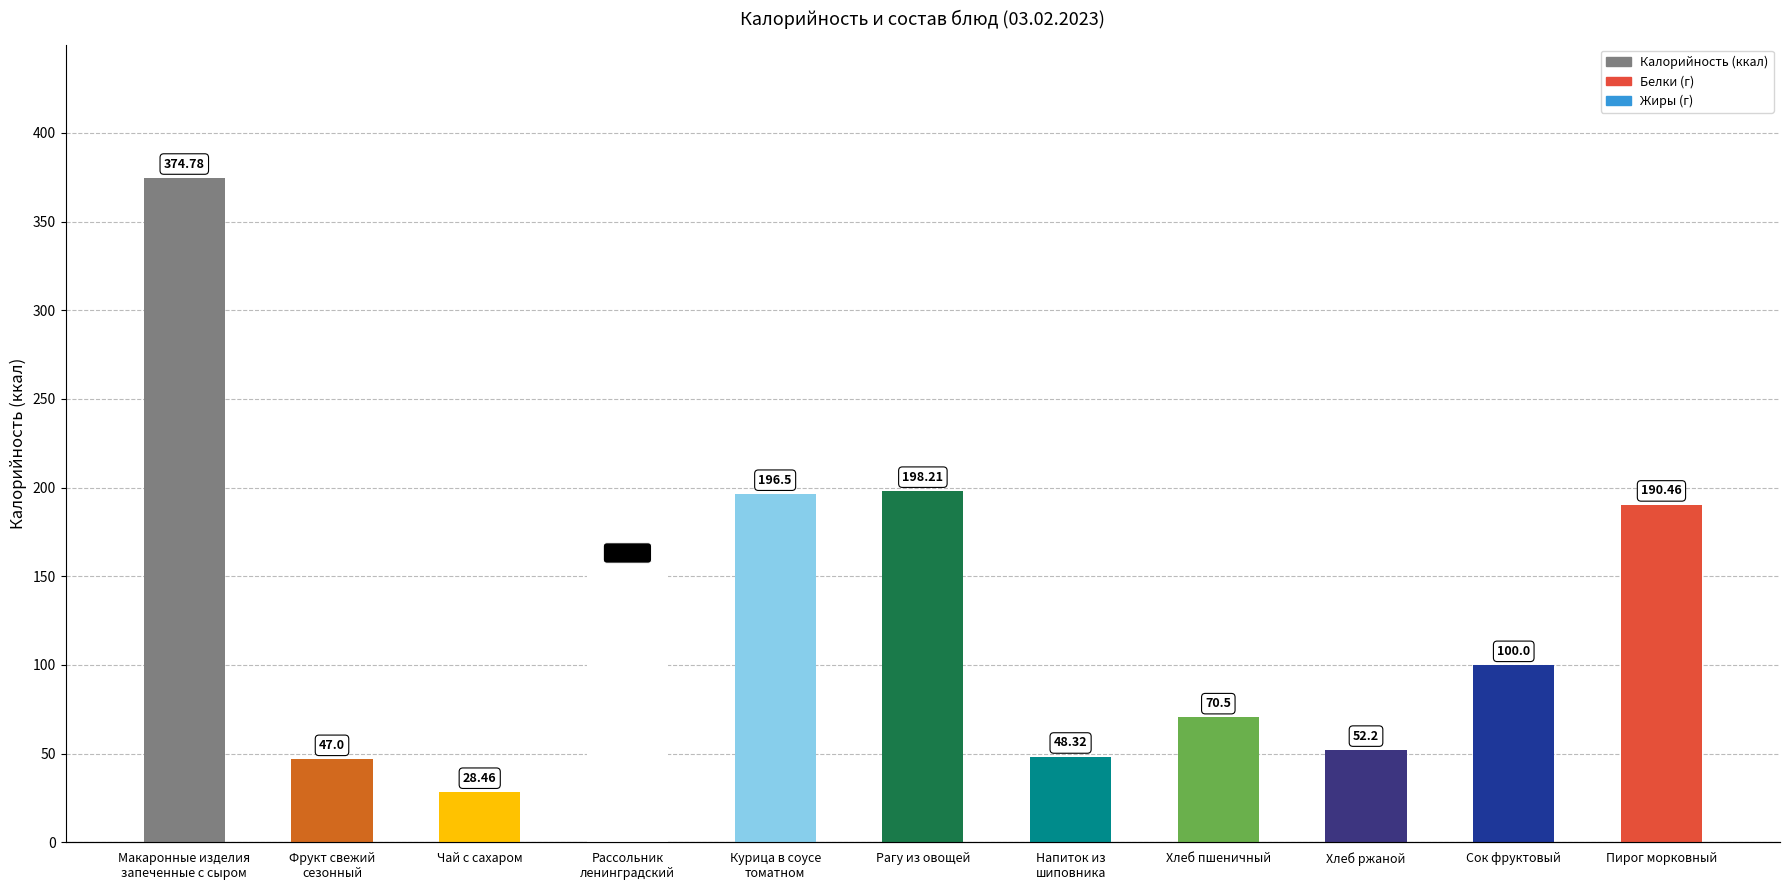

What is the total value across all series at Хлеб пшеничный?

73.2